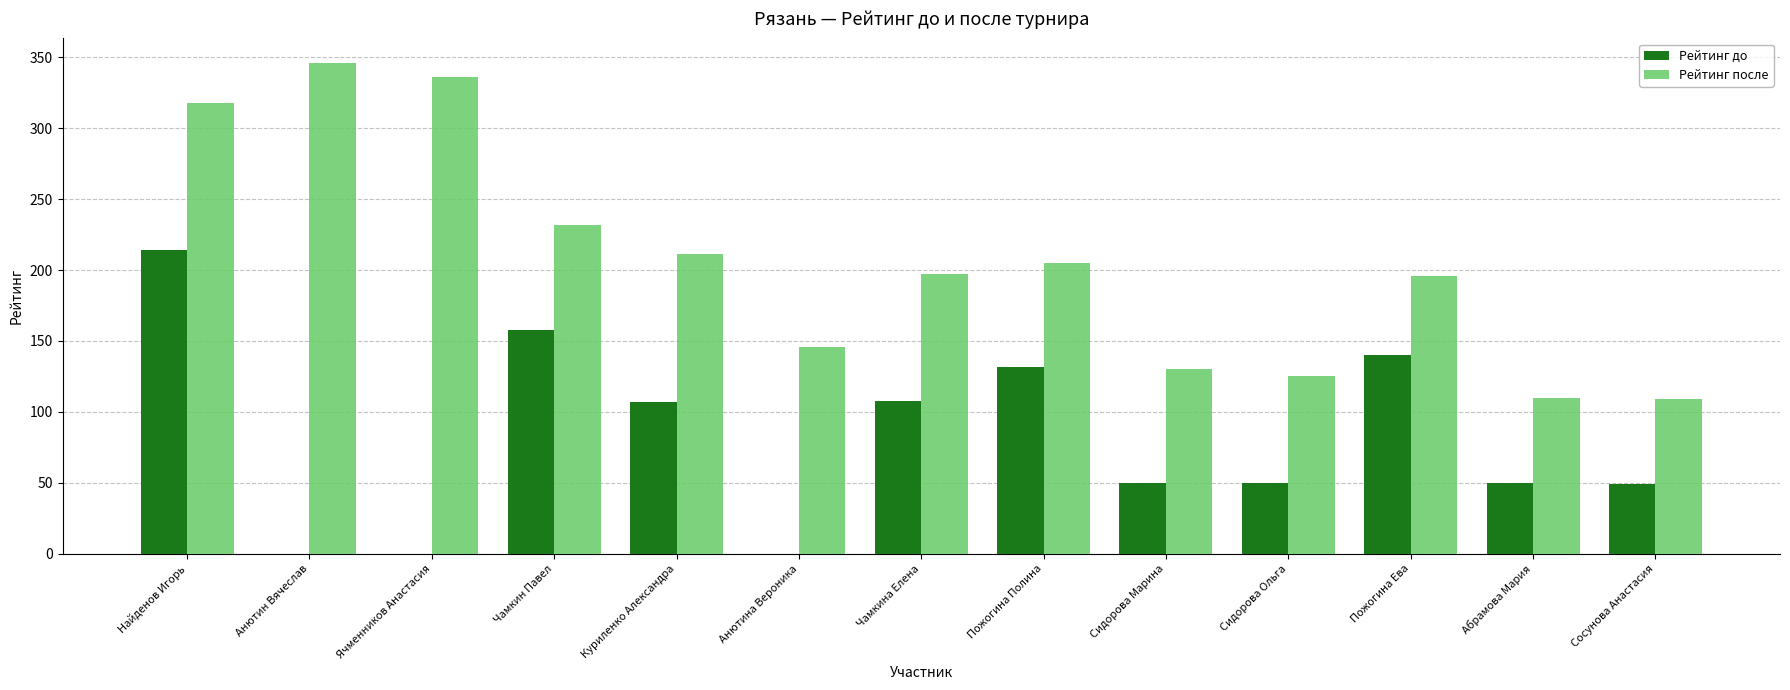

What is the average value of the Рейтинг до series?

81